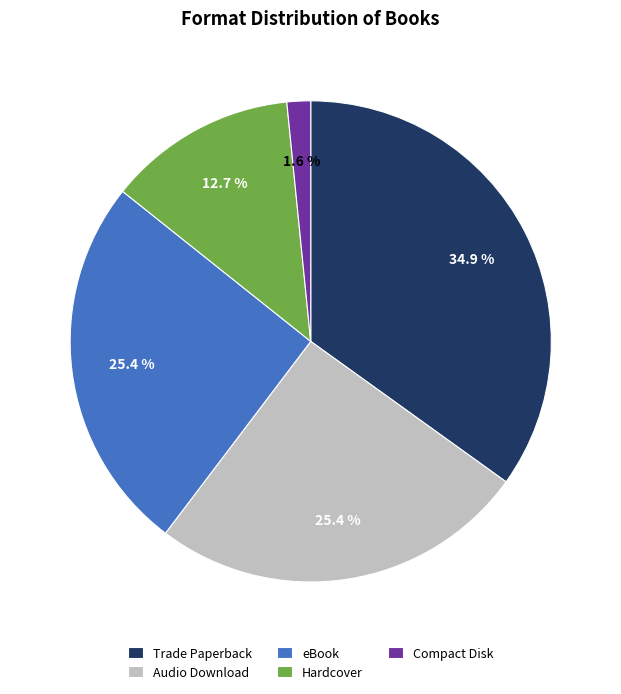

Which category has the smallest portion of the pie?

Compact Disk